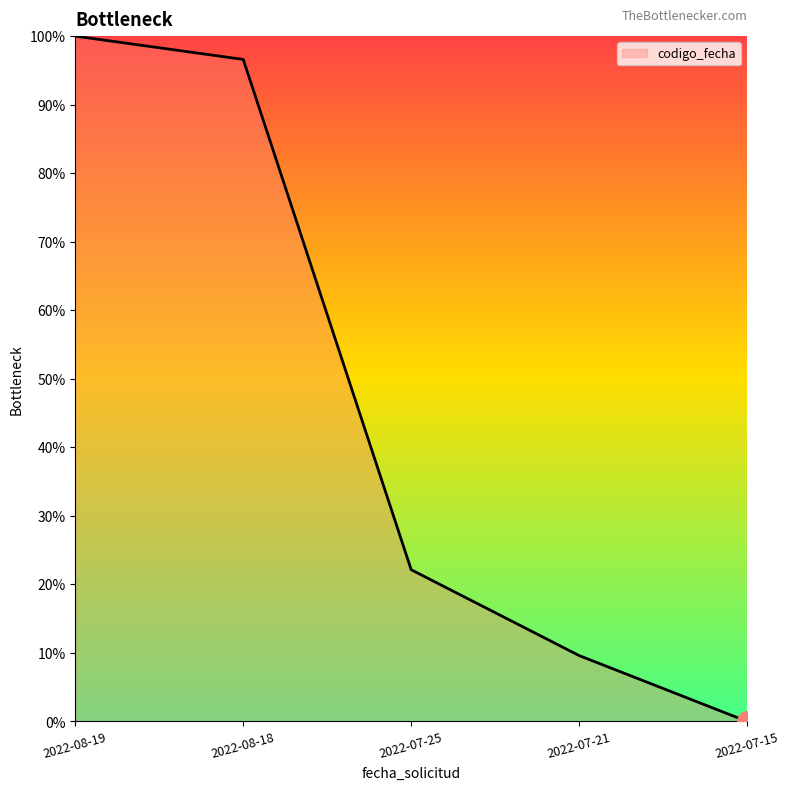

What is the sum of the values at 2022-07-15 and 2022-08-18?

96.6